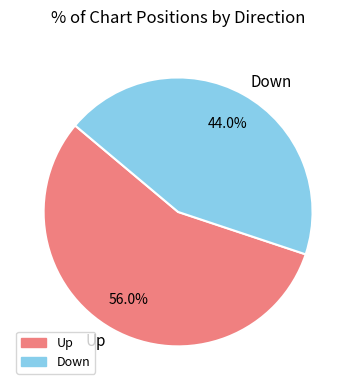

What portion of the pie excludes Up?

44.0%